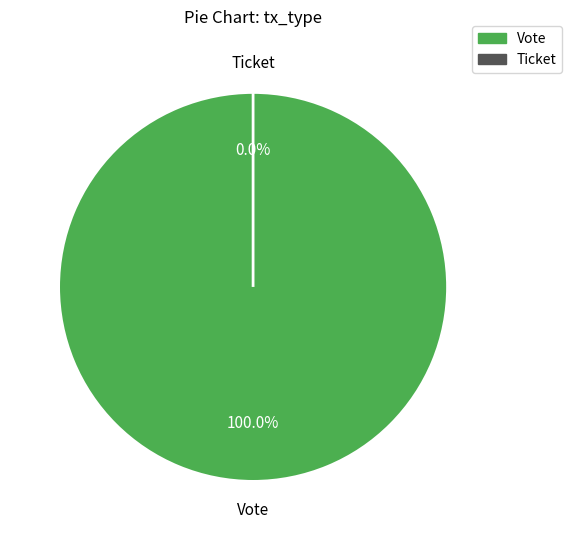

Which slice is the largest?

Vote